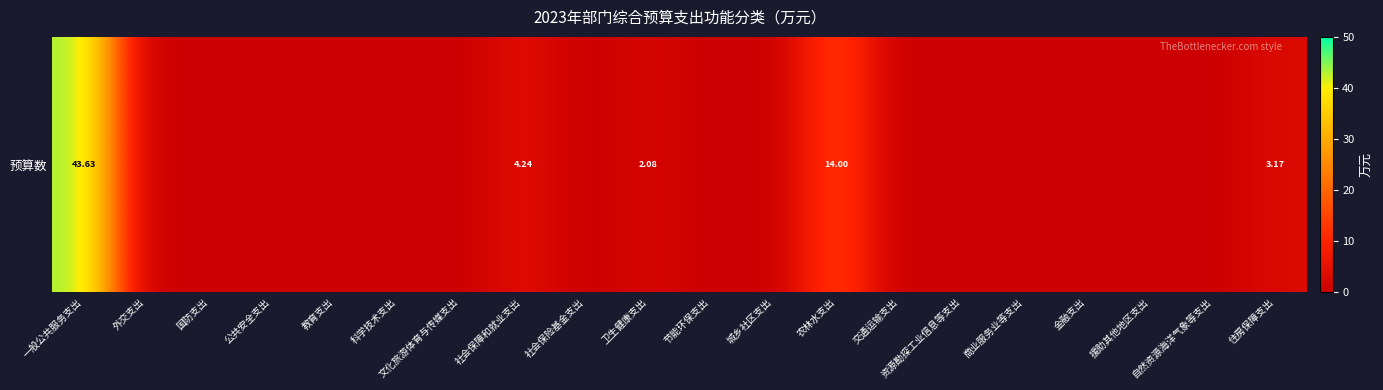

Between 住房保障支出 and 资源勘探工业信息等支出, which is larger?

住房保障支出